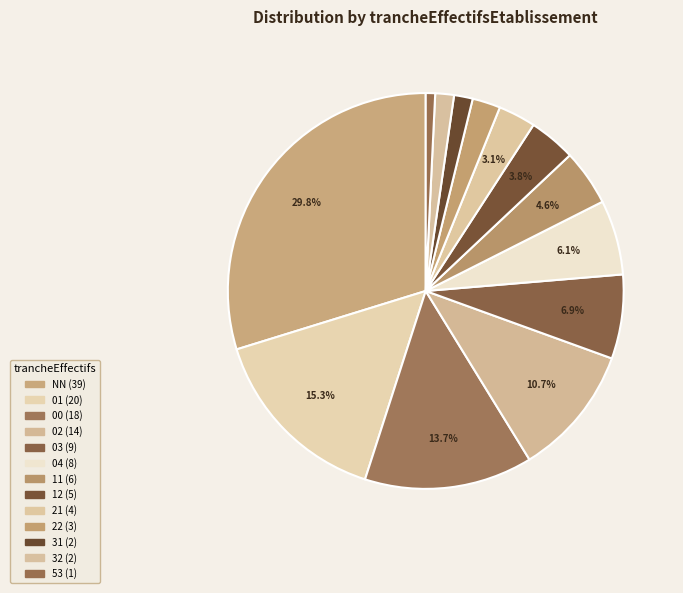

How many segments does this pie chart have?

13